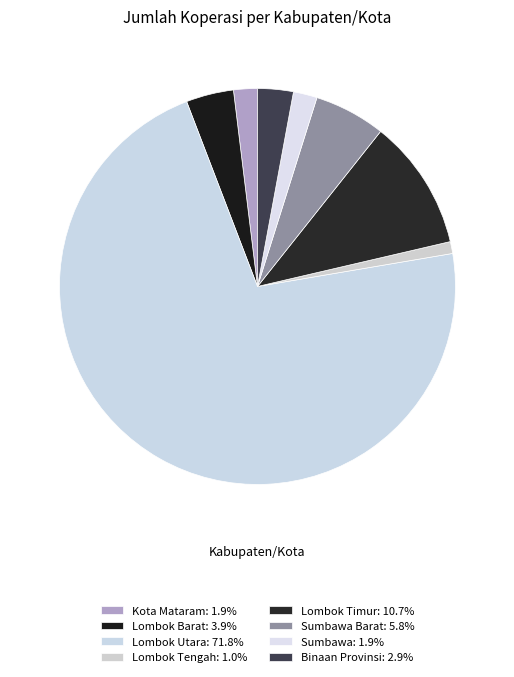

How many segments does this pie chart have?

8